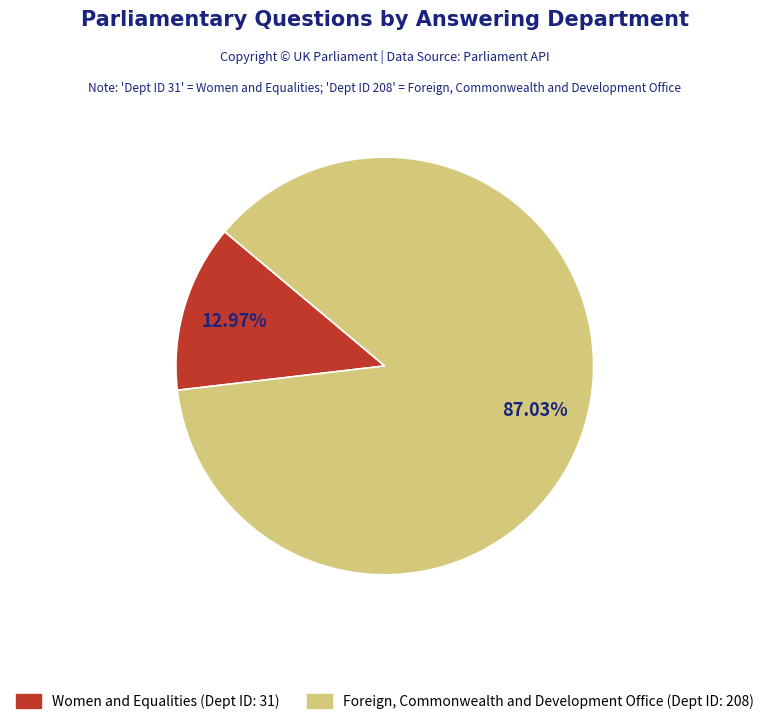

Approximately how many times larger is the value at Foreign, Commonwealth and Development Office compared to Women and Equalities?

6.7